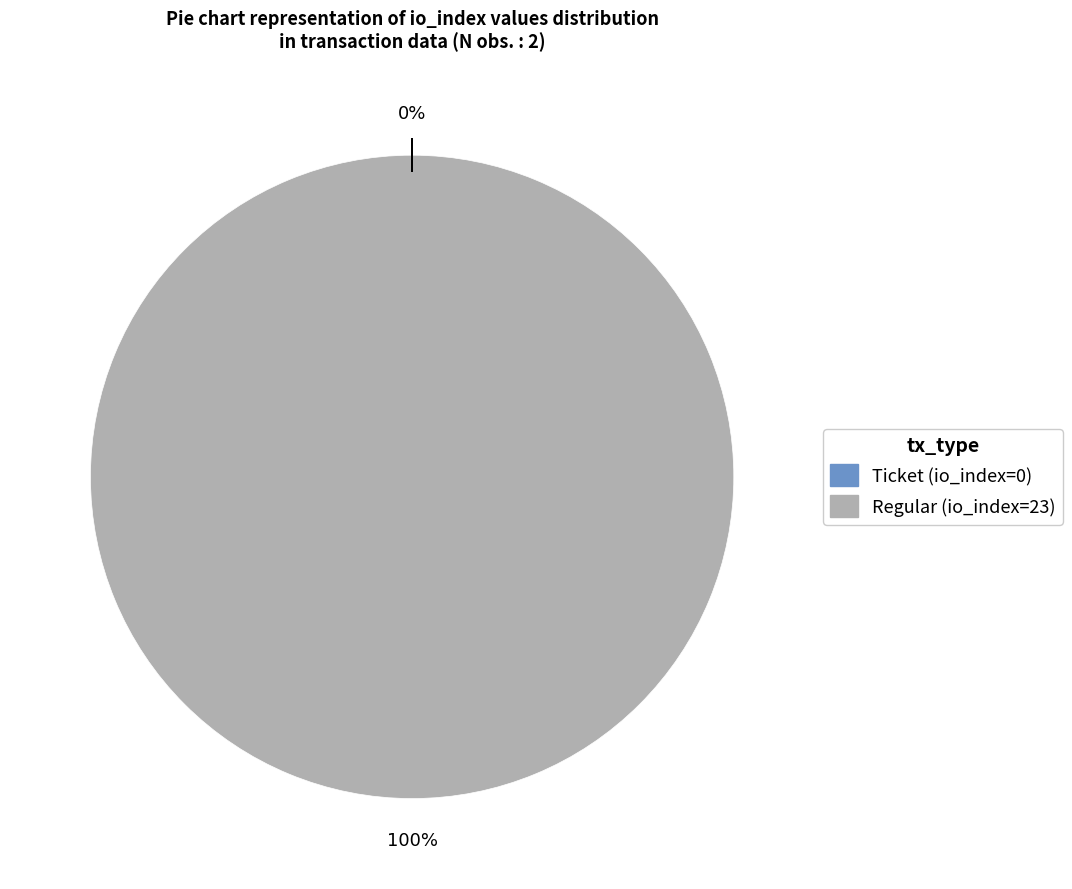

To the nearest percent, what is the difference between the Regular and Ticket slice percentages?

100%